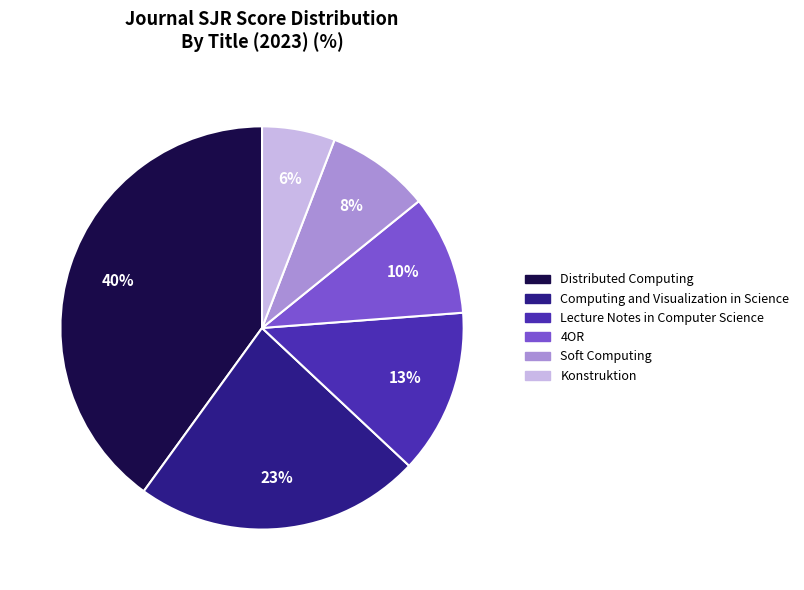

To the nearest percent, what is the combined percentage of Konstruktion and Soft Computing?

14%